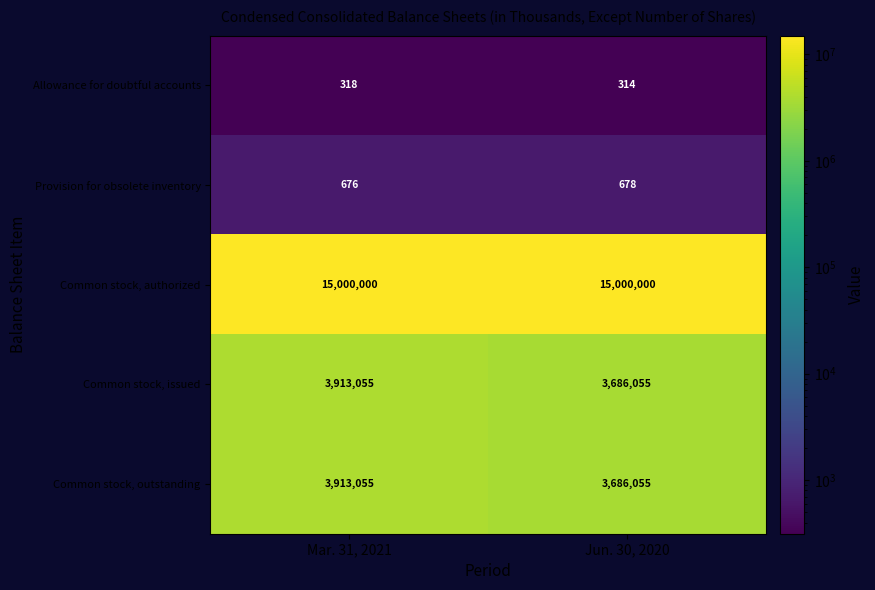

What is the difference between the highest and lowest values at Mar. 31, 2021?

14999682